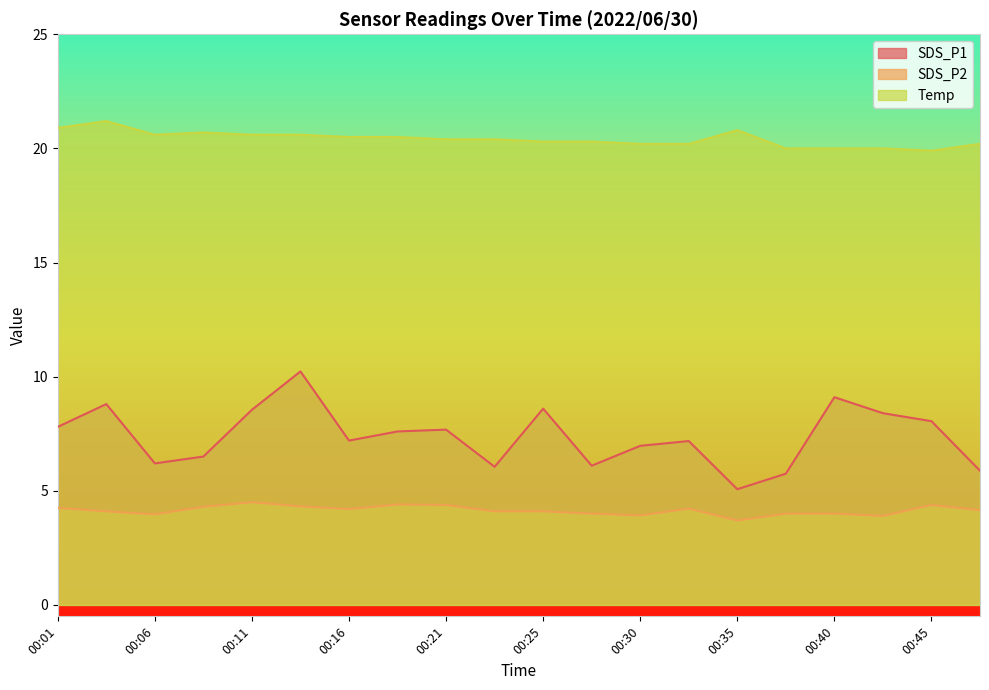

At 00:35, list the series in order from largest to smallest.

Temp, SDS_P1, SDS_P2